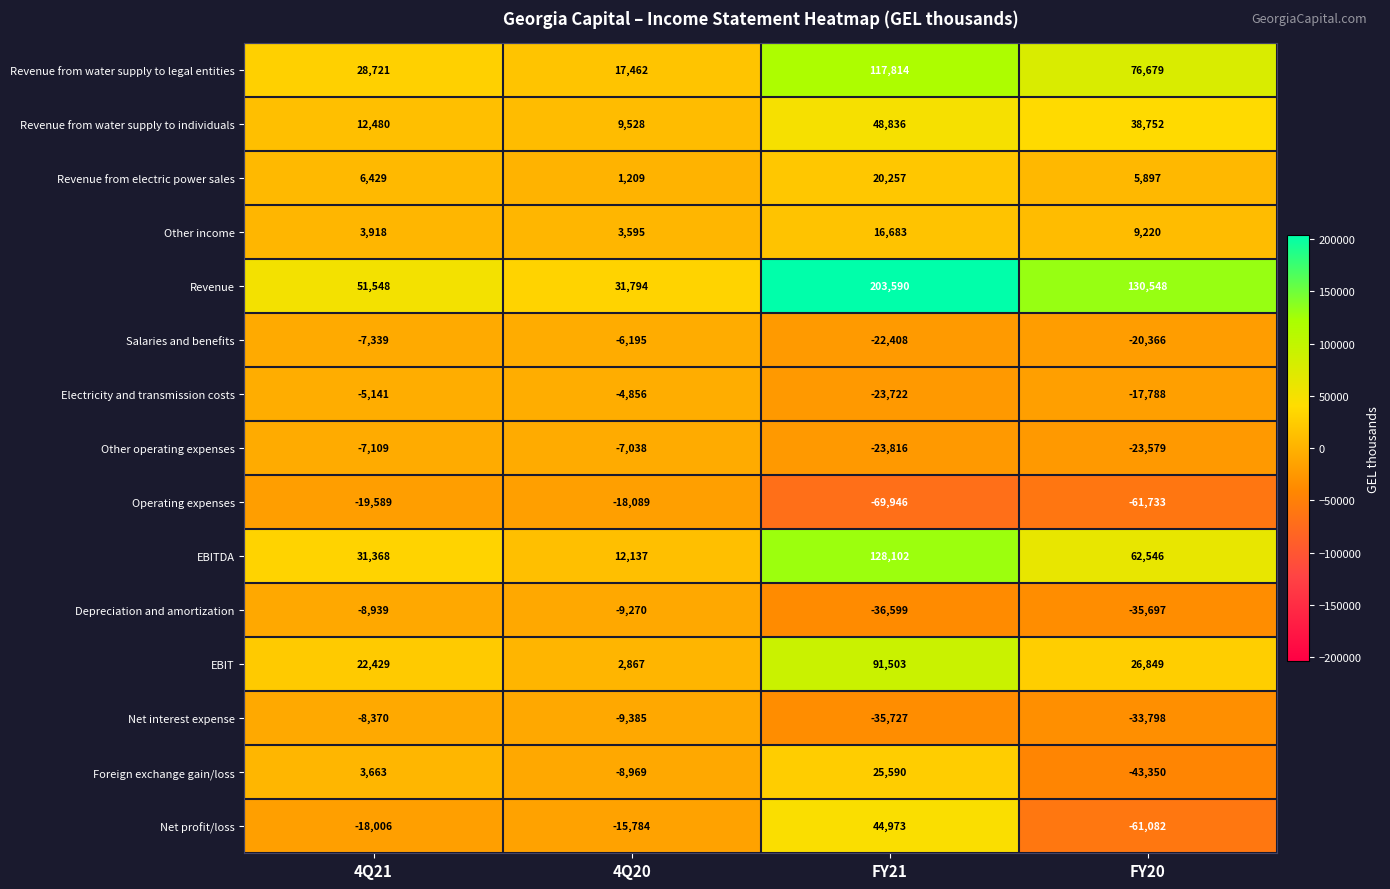

Count the number of data series in this chart.

15